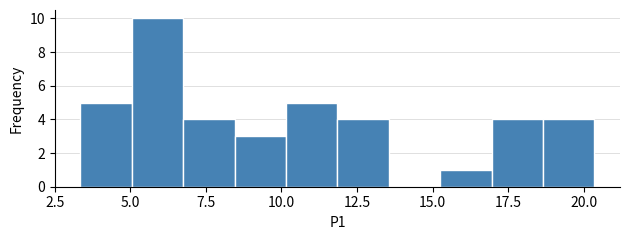

Around what value on the x-axis is the tallest bar? Give the approximate position of its centre, as read against the axis.

6.0